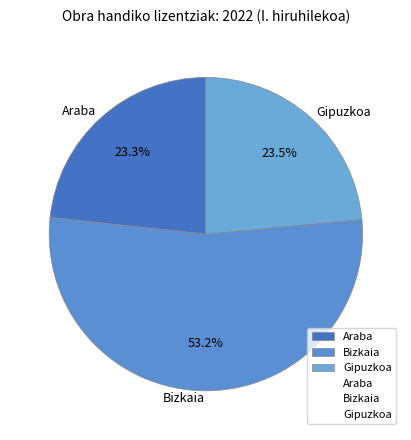

Combined, do Araba and Gipuzkoa account for over 50%?

No